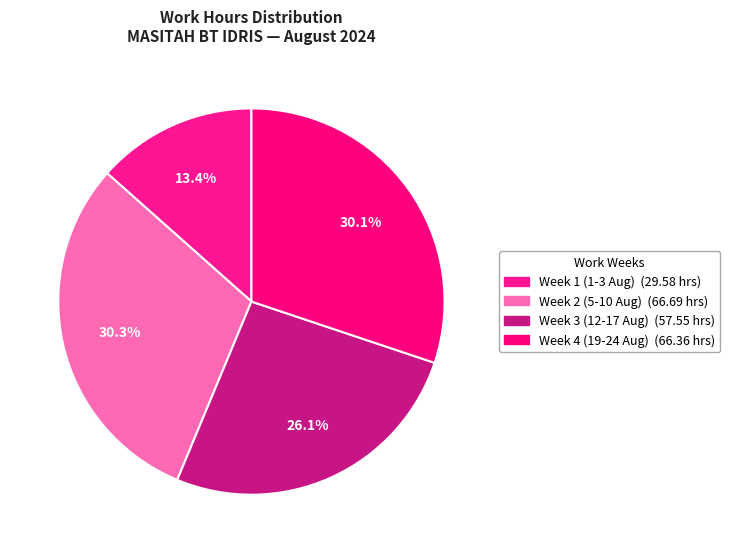

Count the number of slices in the pie.

4